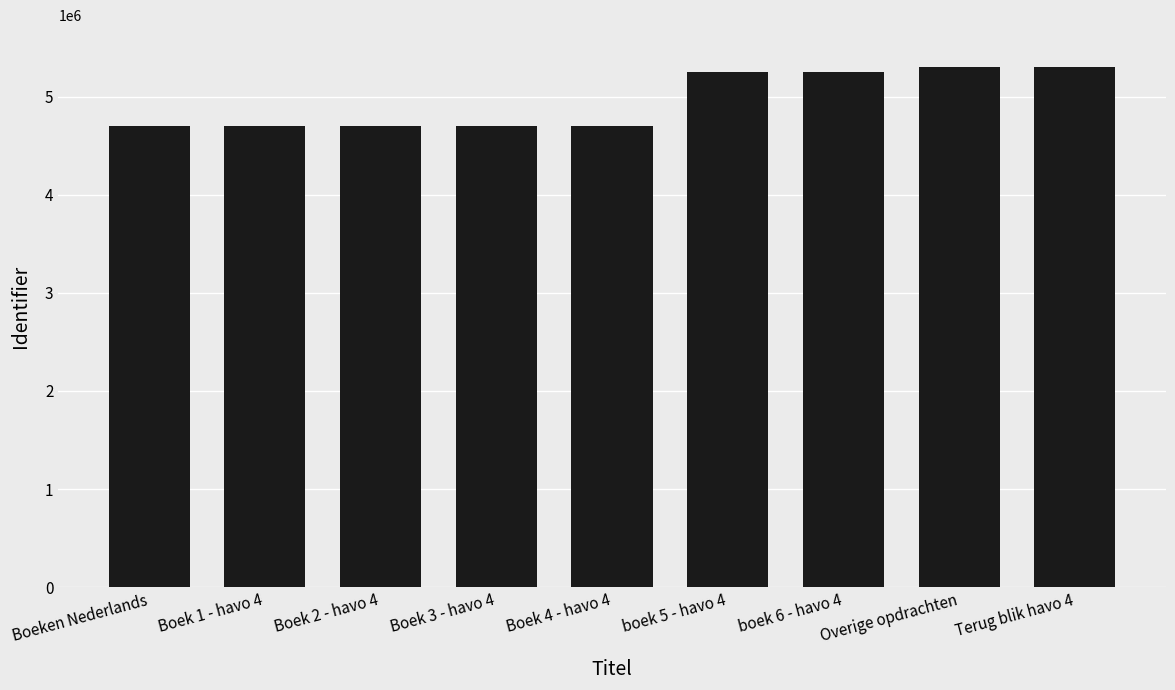

What is the ratio of the value at Overige opdrachten to the value at Boeken Nederlands?

1.1